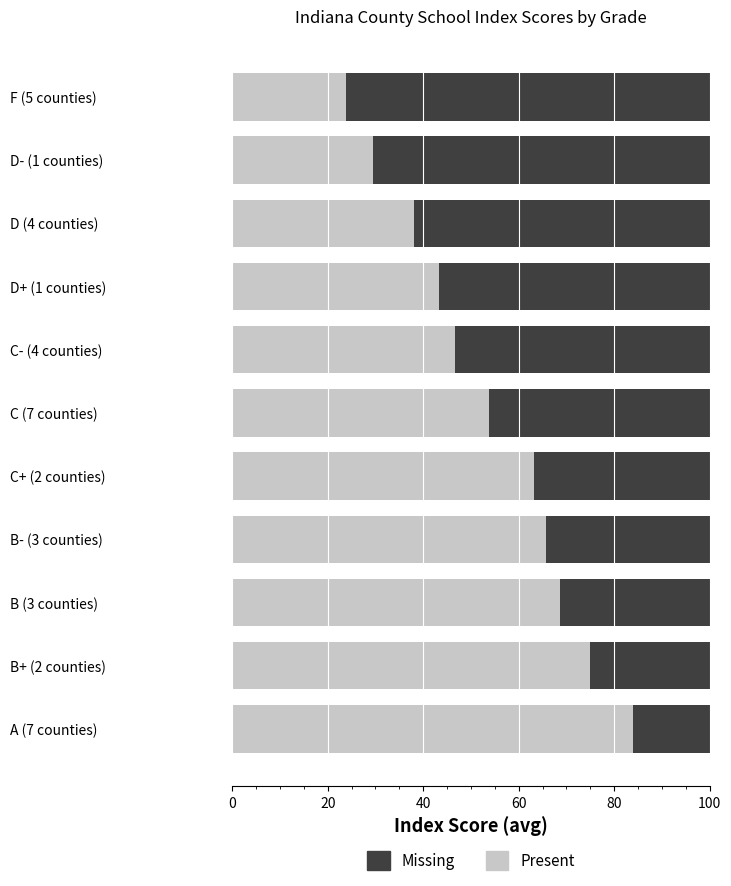

What is the sum of the Present values at C (7 counties) and B+ (2 counties)?

128.6